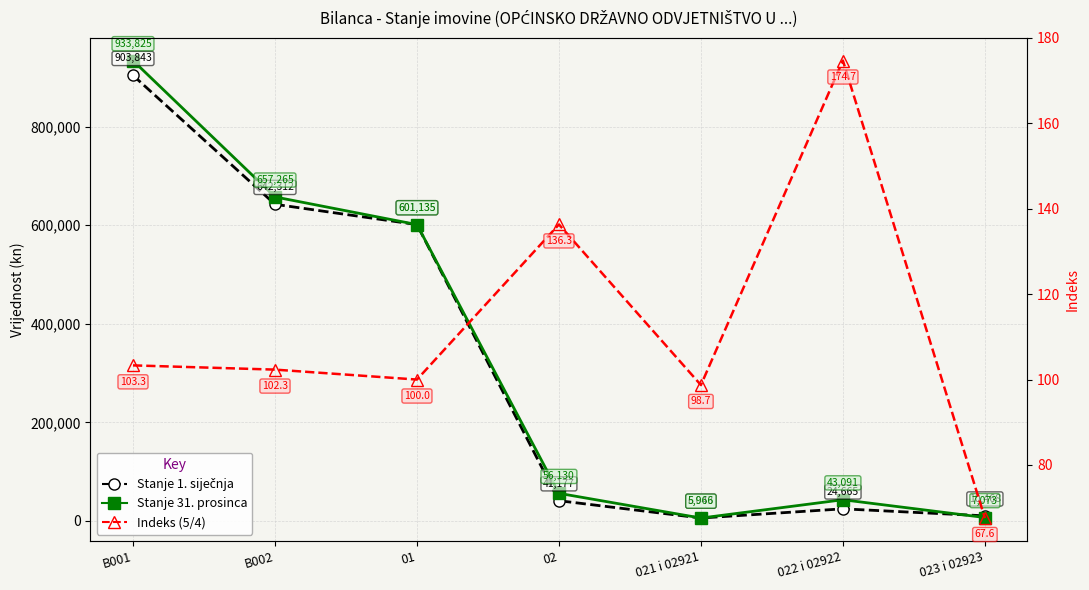

Reading left to right, what are all the values shown in this chart?

Stanje 1. sijecčnja: B001=903843.4	B002=642311.6	01=601134.9	02=41176.8	021 i 02921=6043.0	022 i 02922=24665.2	023 i 02923=10468.5
Stanje 31. prosinca: B001=933825.2	B002=657265.2	01=601134.9	02=56130.3	021 i 02921=5965.9	022 i 02922=43091.1	023 i 02923=7073.3
Indeks (5/4): B001=103.3	B002=102.3	01=100.0	02=136.3	021 i 02921=98.7	022 i 02922=174.7	023 i 02923=67.6